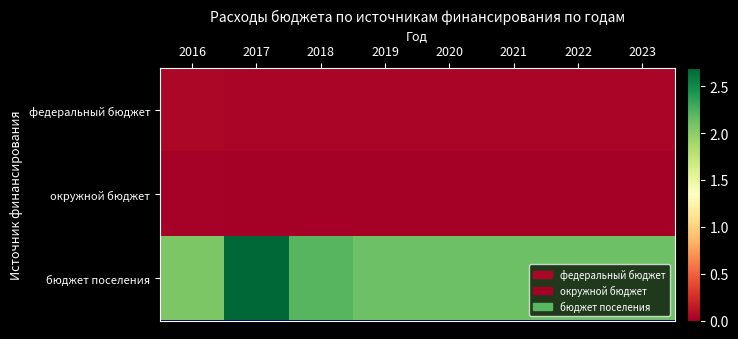

What is the maximum value shown in the chart?

26971234